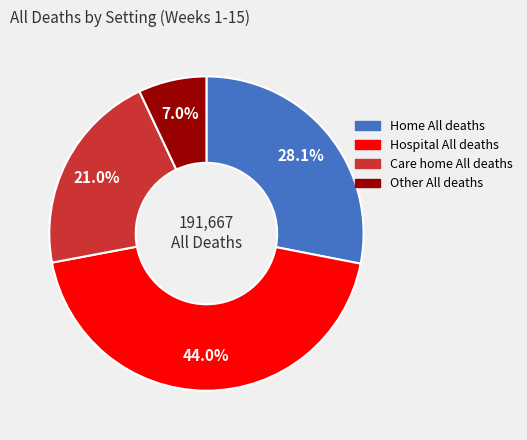

Between Home All deaths and Care home All deaths, which is larger?

Home All deaths